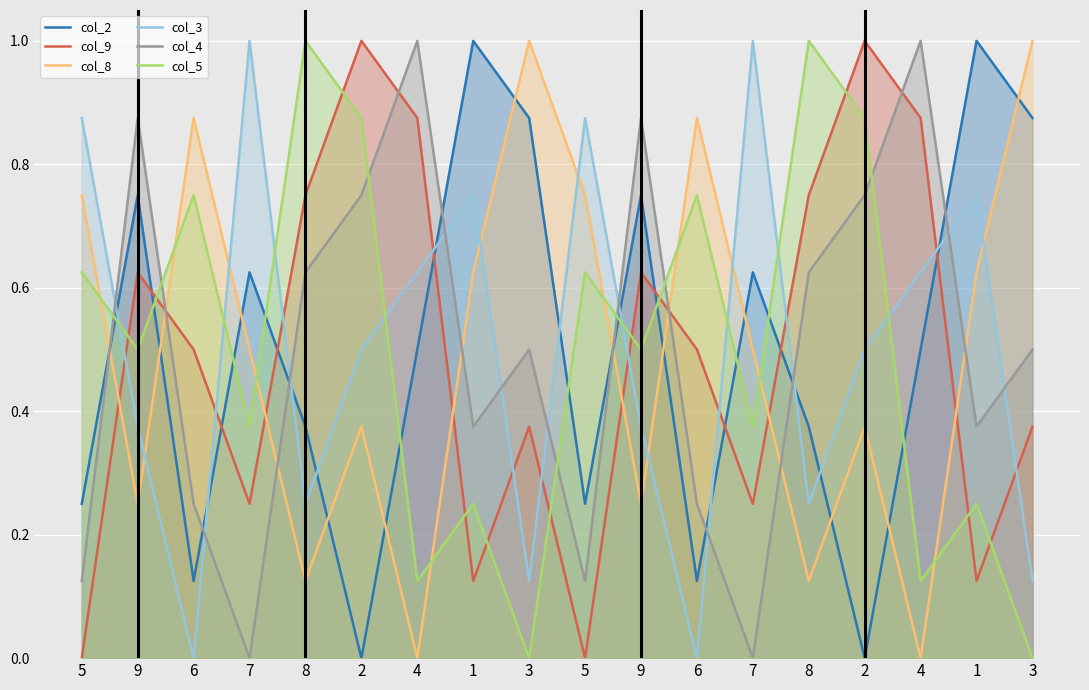

Reading right to left, transcribe all the data shown in this chart.

col_2: 3=0.9	1=1.0	4=0.5	2=0.0	8=0.4	7=0.6	6=0.1	9=0.8	5=0.2	3=0.9	1=1.0	4=0.5	2=0.0	8=0.4	7=0.6	6=0.1	9=0.8	5=0.2
col_9: 3=0.4	1=0.1	4=0.9	2=1.0	8=0.8	7=0.2	6=0.5	9=0.6	5=0.0	3=0.4	1=0.1	4=0.9	2=1.0	8=0.8	7=0.2	6=0.5	9=0.6	5=0.0
col_8: 3=1.0	1=0.6	4=0.0	2=0.4	8=0.1	7=0.5	6=0.9	9=0.2	5=0.8	3=1.0	1=0.6	4=0.0	2=0.4	8=0.1	7=0.5	6=0.9	9=0.2	5=0.8
col_3: 3=0.1	1=0.8	4=0.6	2=0.5	8=0.2	7=1.0	6=0.0	9=0.4	5=0.9	3=0.1	1=0.8	4=0.6	2=0.5	8=0.2	7=1.0	6=0.0	9=0.4	5=0.9
col_4: 3=0.5	1=0.4	4=1.0	2=0.8	8=0.6	7=0.0	6=0.2	9=0.9	5=0.1	3=0.5	1=0.4	4=1.0	2=0.8	8=0.6	7=0.0	6=0.2	9=0.9	5=0.1
col_5: 3=0.0	1=0.2	4=0.1	2=0.9	8=1.0	7=0.4	6=0.8	9=0.5	5=0.6	3=0.0	1=0.2	4=0.1	2=0.9	8=1.0	7=0.4	6=0.8	9=0.5	5=0.6